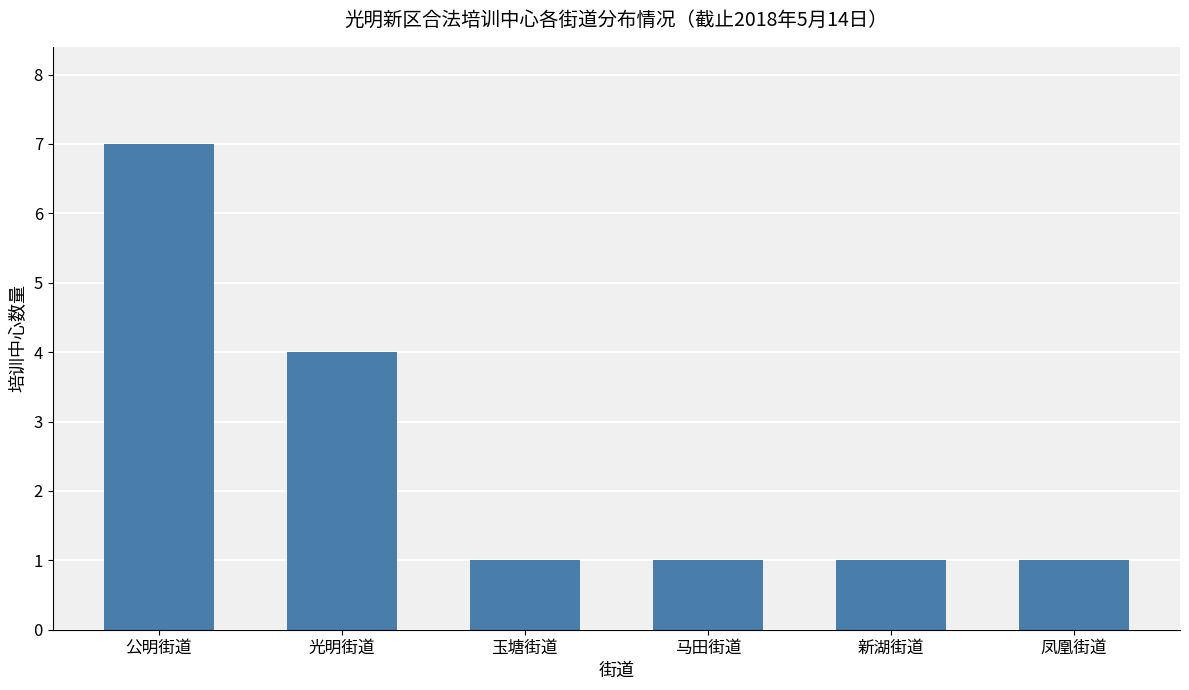

The value at 公明街道 is 4. True or false?

False